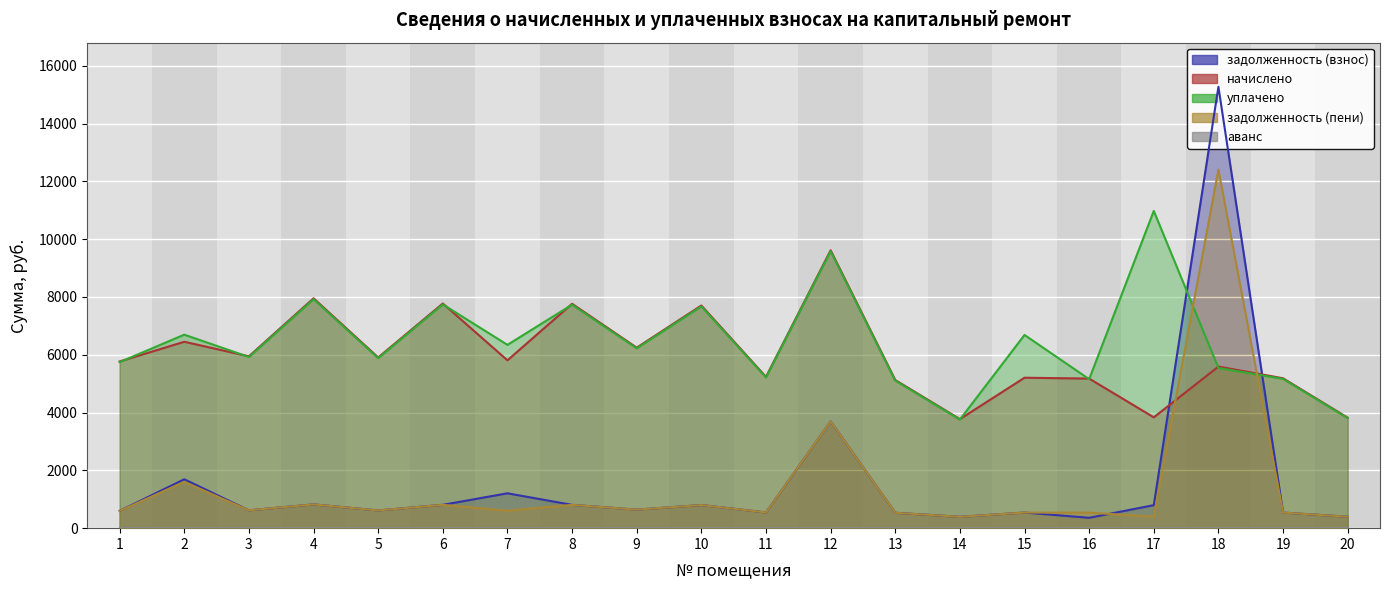

What is the difference between the second highest and minimum values in the задолженность (взнос) series?

3334.2